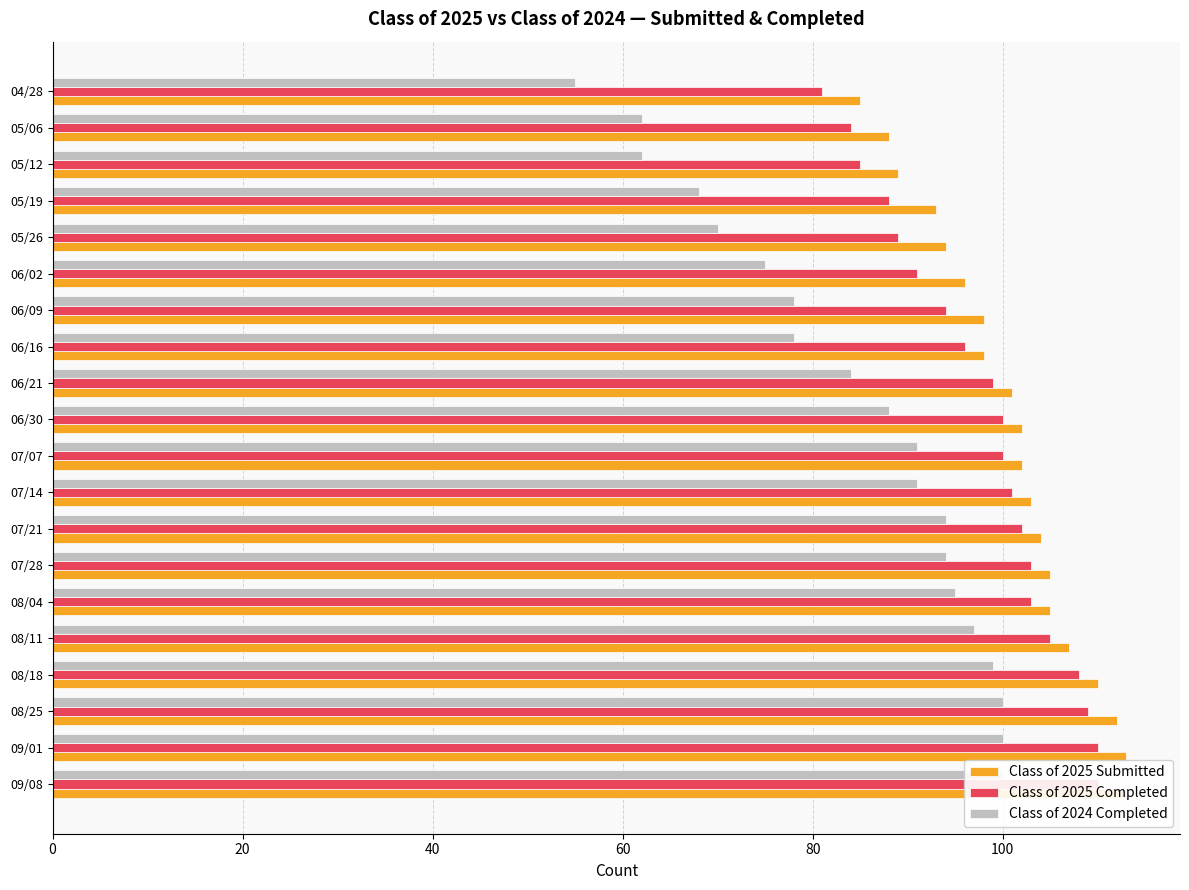

List the series in order of their peak value, highest first.

Class of 2025 Submitted, Class of 2025 Completed, Class of 2024 Completed